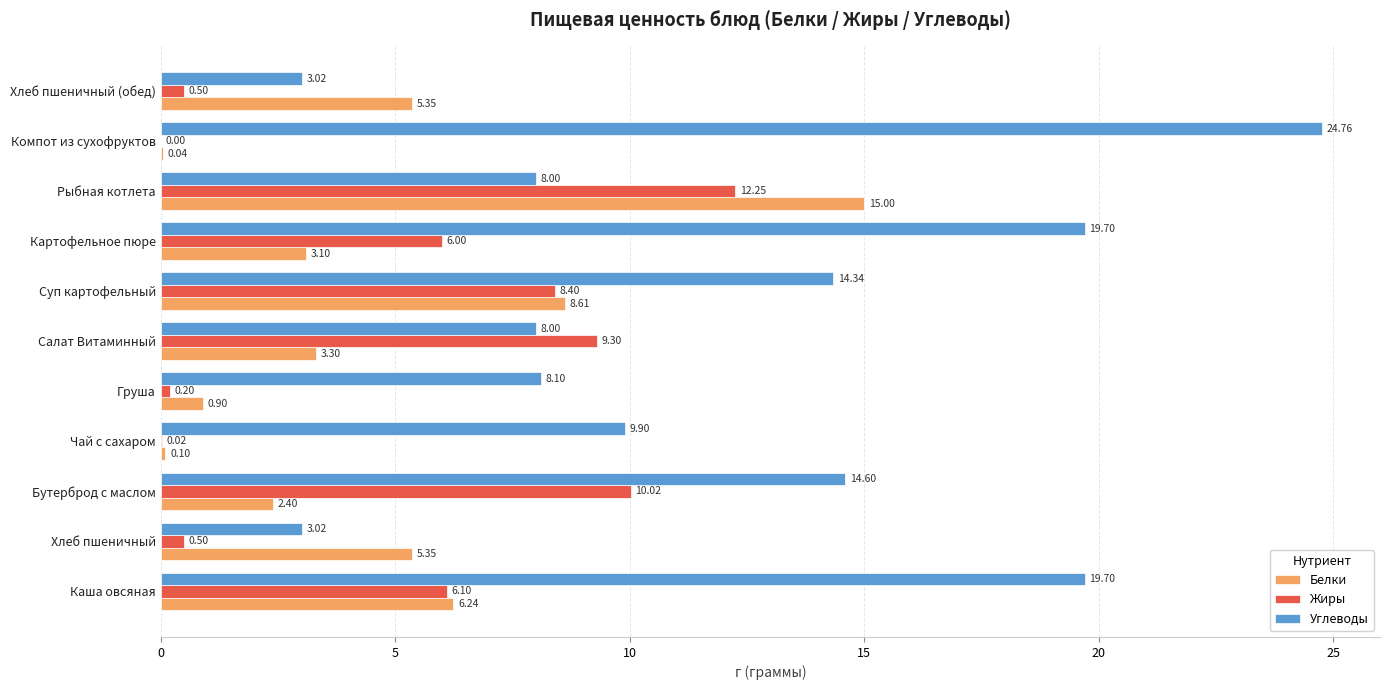

Which category has the highest value in the Углеводы series?

Компот из сухофруктов